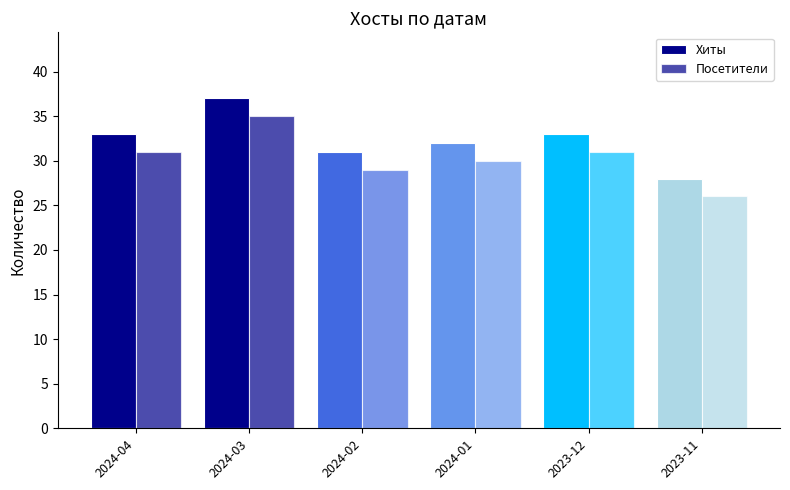

Which series has the largest range (max minus min)?

Хиты